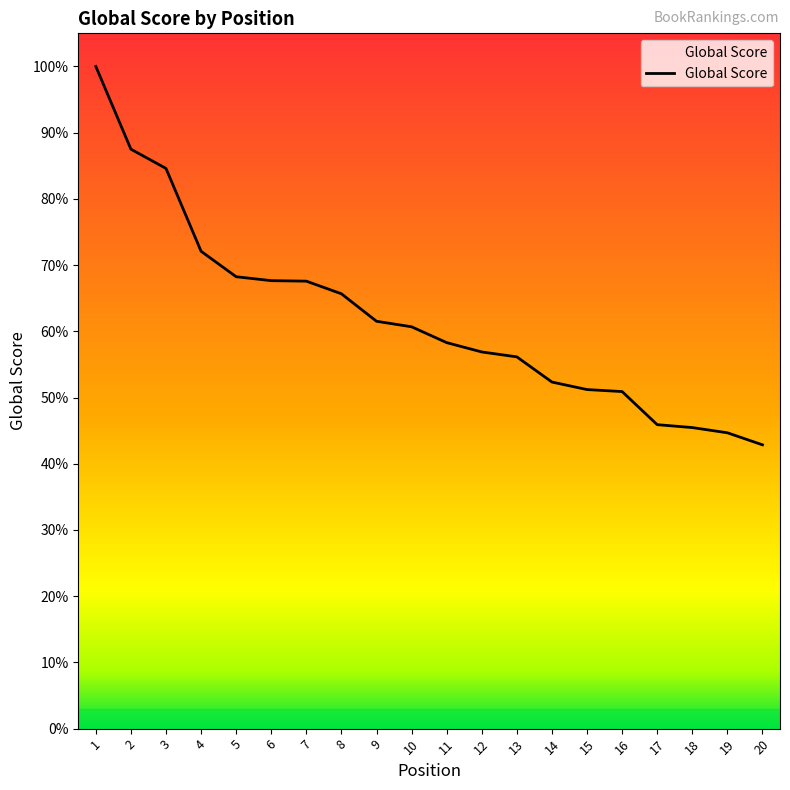

Reading right to left, transcribe all the data shown in this chart.

2830	2950	3002	3031	3361	3381	3456	3707	3756	3849	4007	4062	4336	4462	4467	4506	4760	5586	5778	6603